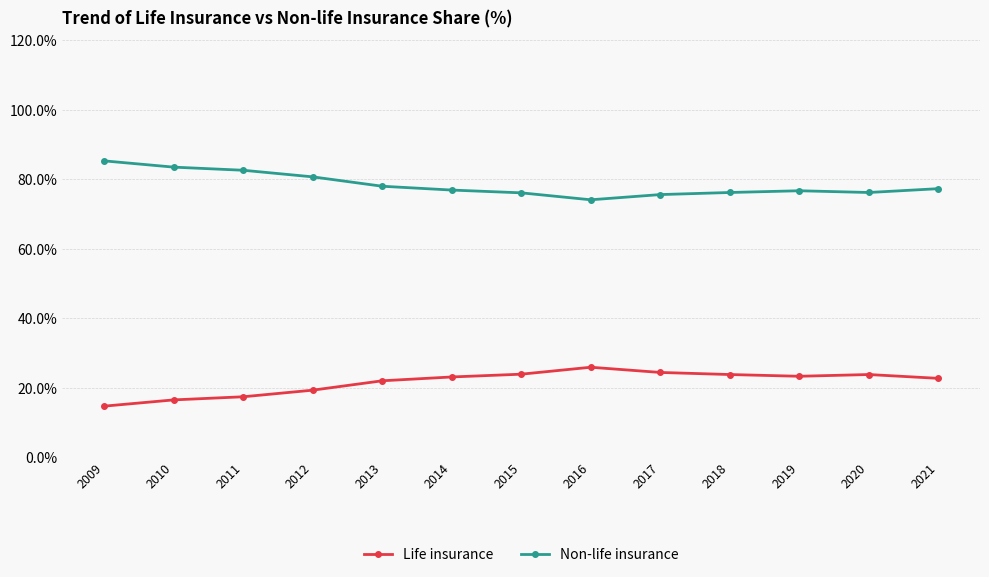

Count the number of data series in this chart.

2